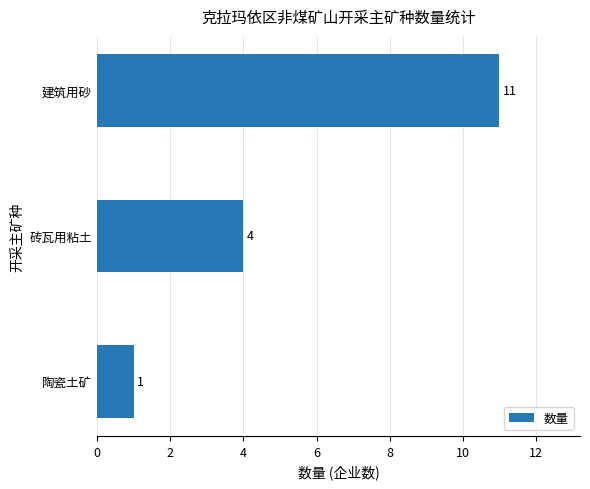

Is it true that the value at 陶瓷土矿 is 1?

True